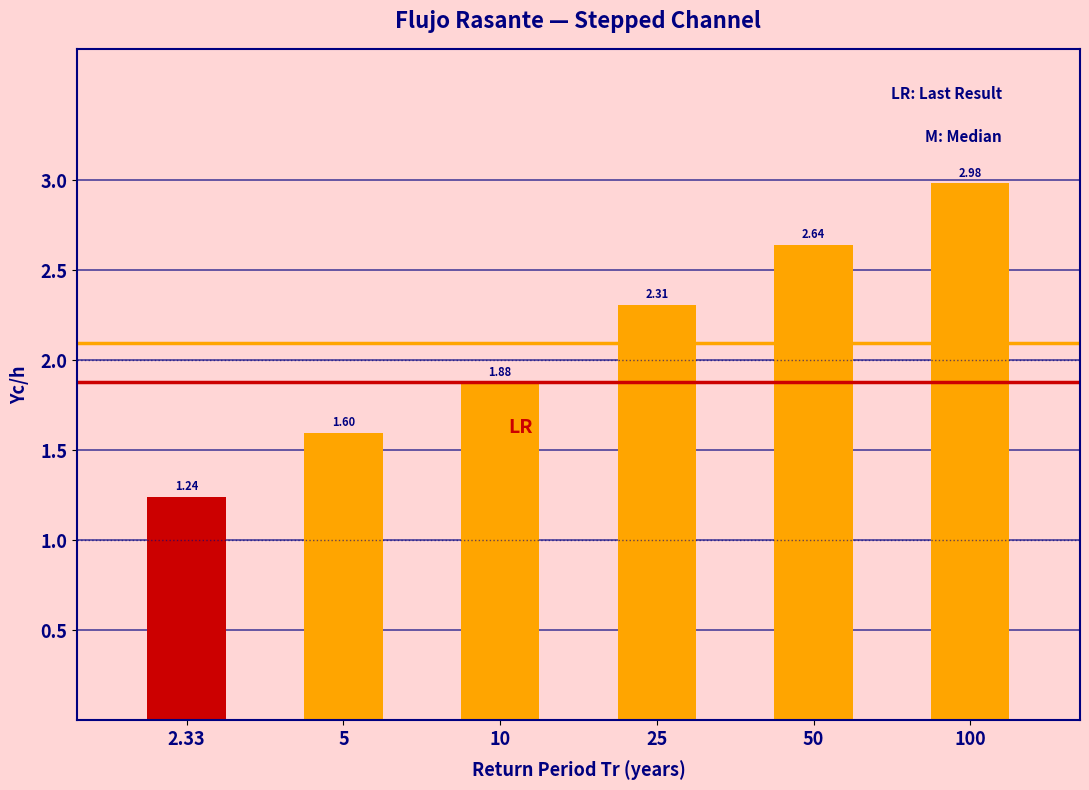

Which has a higher value, 100 or 10?

100